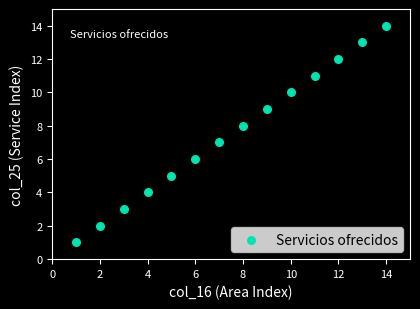

What is the range of X values (max minus min)?

13